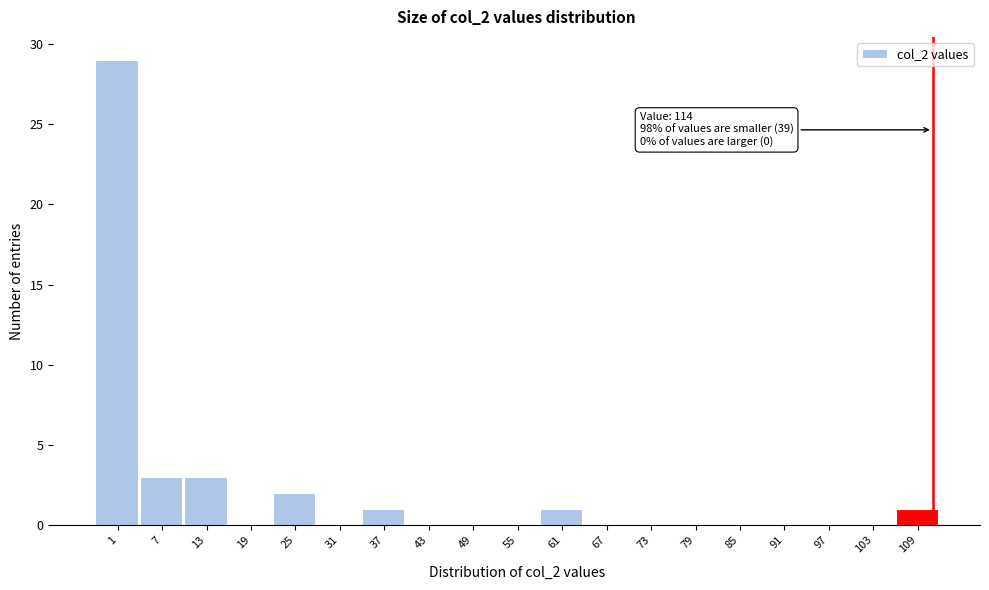

Reading left to right, list all the values displayed in this chart.

1=29	7=3	13=3	19=0	25=2	31=0	37=1	43=0	49=0	55=0	61=1	67=0	73=0	79=0	85=0	91=0	97=0	103=0	109=1